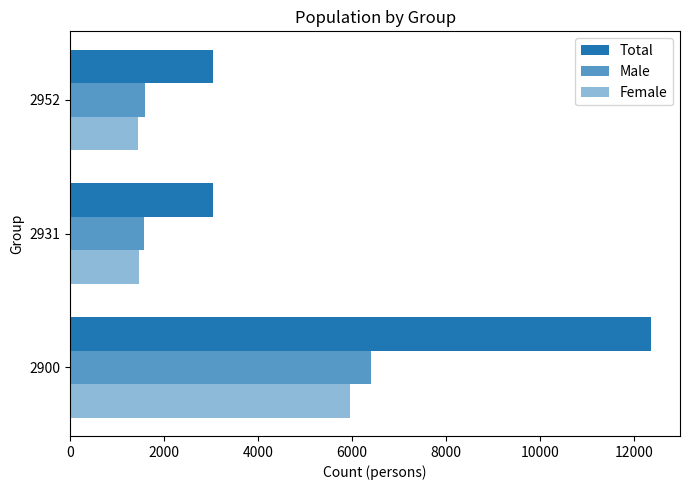

How many categories are shown in the chart?

3